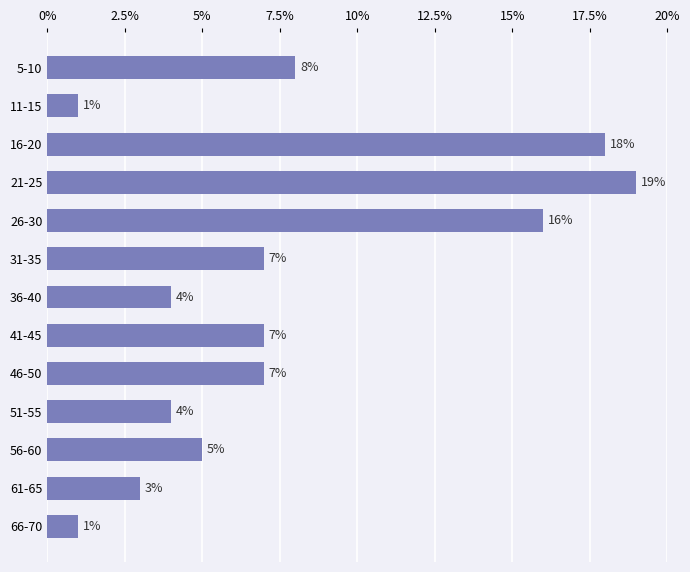

At which label is the value closest to 10?

5-10